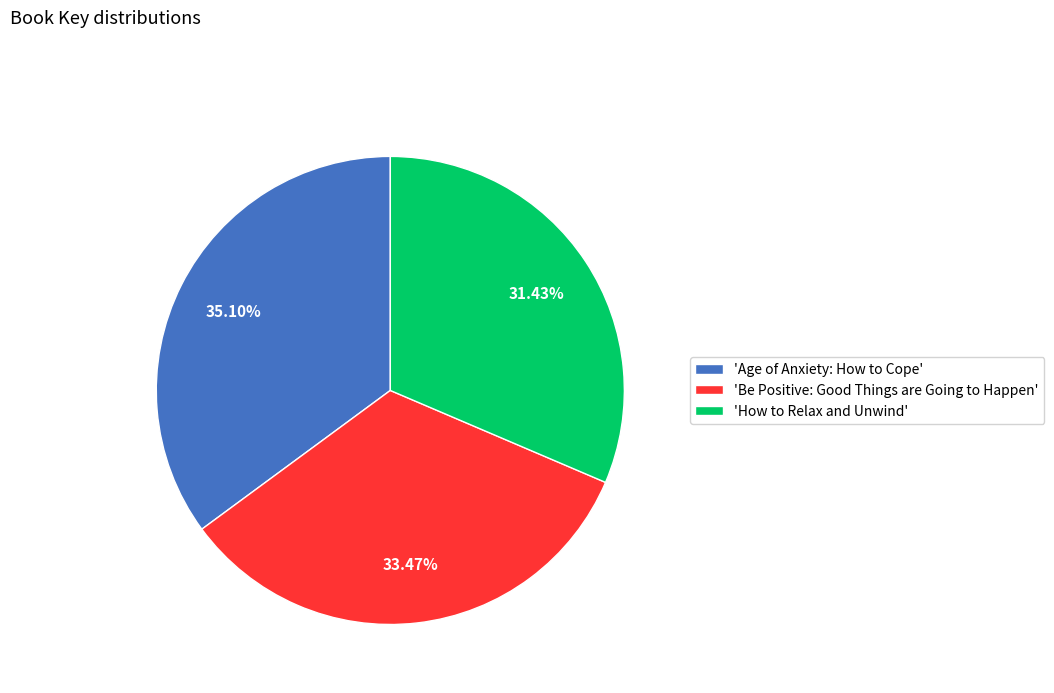

Which category has the biggest portion of the pie?

'Age of Anxiety: How to Cope'